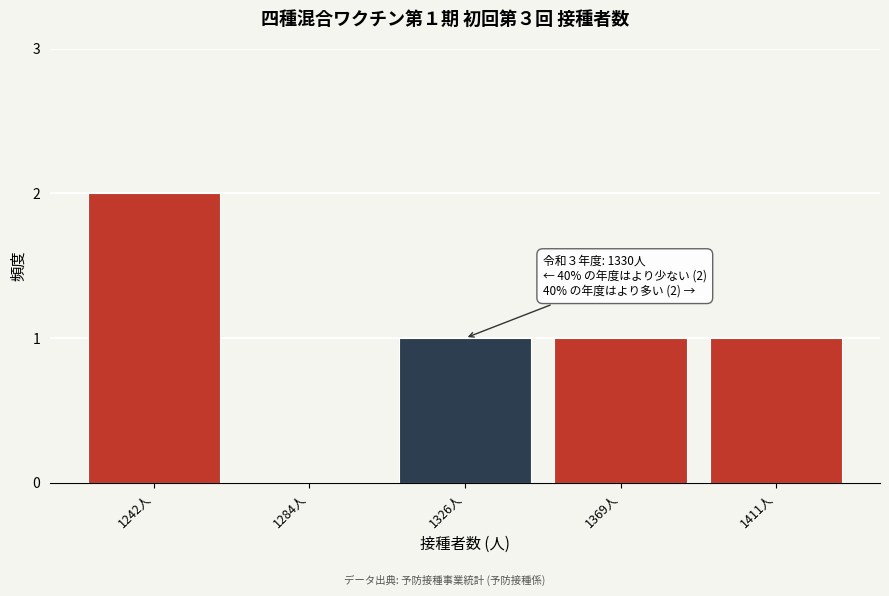

Reading left to right, list all the values displayed in this chart.

1242人=2	1284人=0	1326人=1	1369人=1	1411人=1